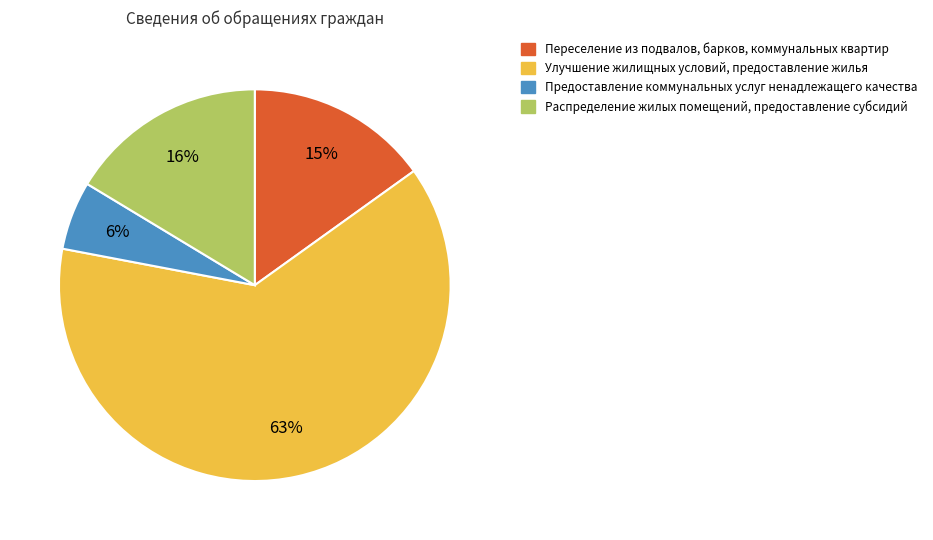

Count the number of slices in the pie.

4